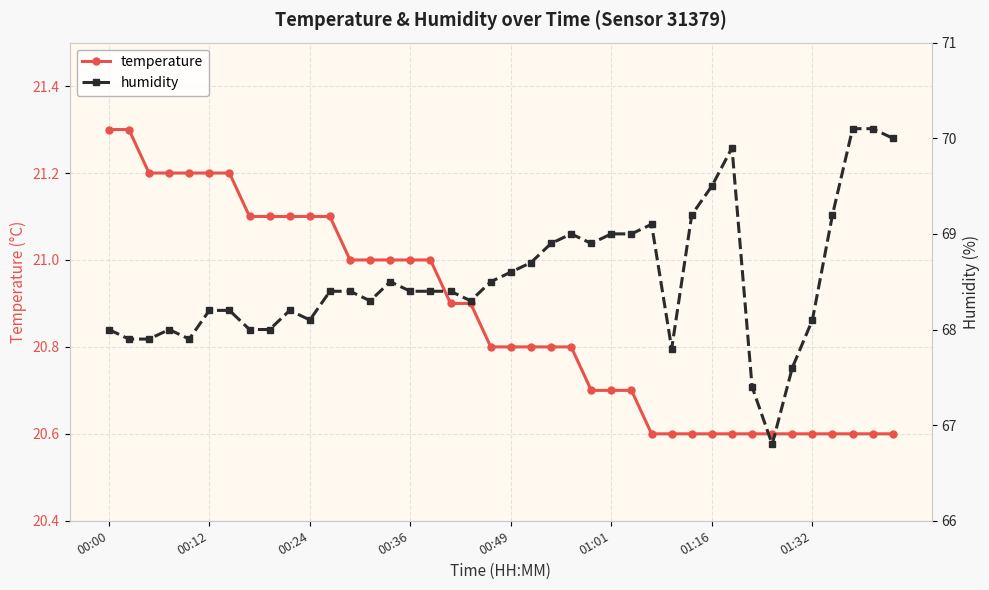

Reading right to left, transcribe all the data shown in this chart.

temperature: 20.6	20.6	20.6	20.6	20.6	20.6	20.6	20.6	20.6	20.6	20.6	20.6	20.6	20.7	20.7	20.7	20.8	20.8	20.8	20.8	20.8	20.9	20.9	21.0	21.0	21.0	21.0	21.0	21.1	21.1	21.1	21.1	21.1	21.2	21.2	21.2	21.2	21.2	21.3	21.3
humidity: 70.0	70.1	70.1	69.2	68.1	67.6	66.8	67.4	69.9	69.5	69.2	67.8	69.1	69.0	69.0	68.9	69.0	68.9	68.7	68.6	68.5	68.3	68.4	68.4	68.4	68.5	68.3	68.4	68.4	68.1	68.2	68.0	68.0	68.2	68.2	67.9	68.0	67.9	67.9	68.0